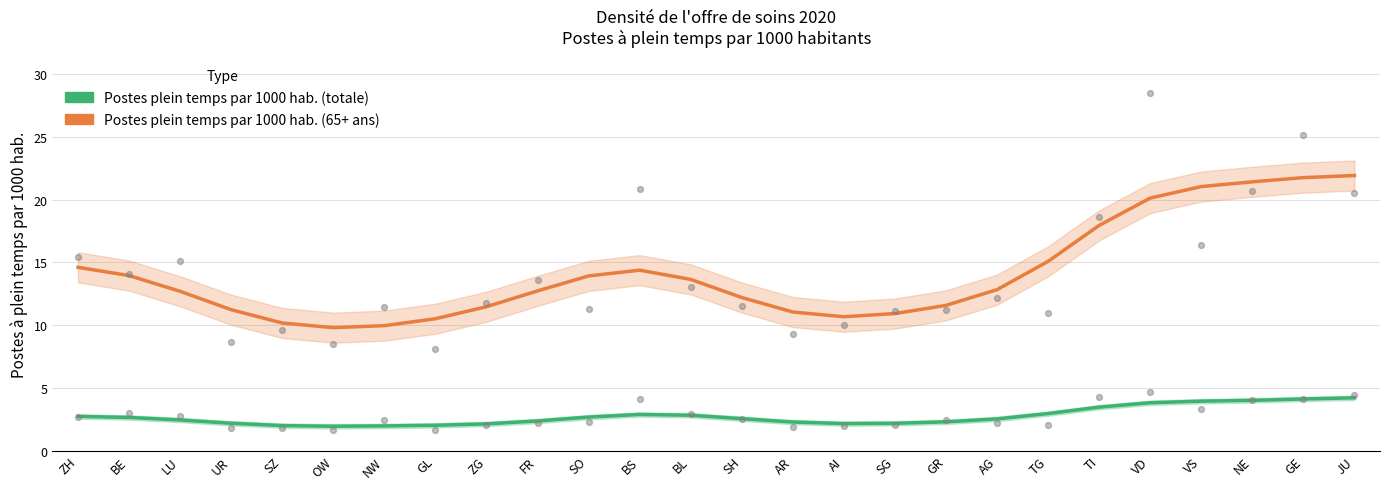

At how many categories does at least one series exceed 21?

4